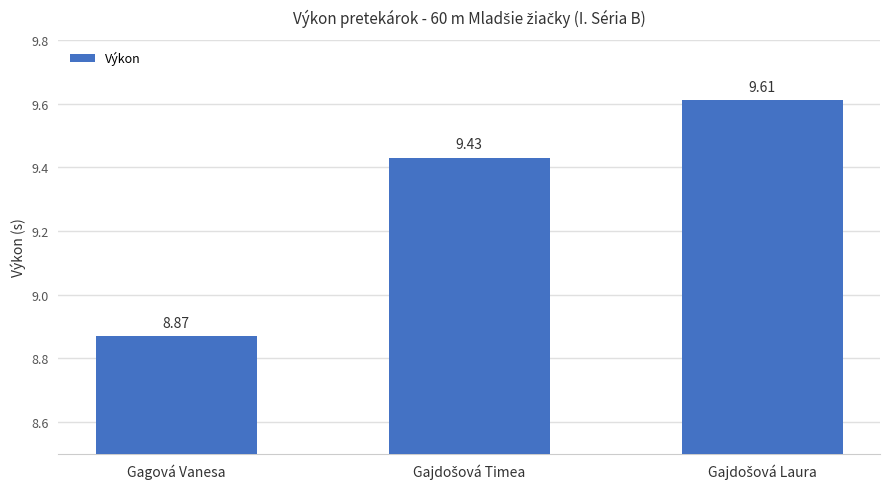

What is the difference between the maximum and minimum values?

0.7